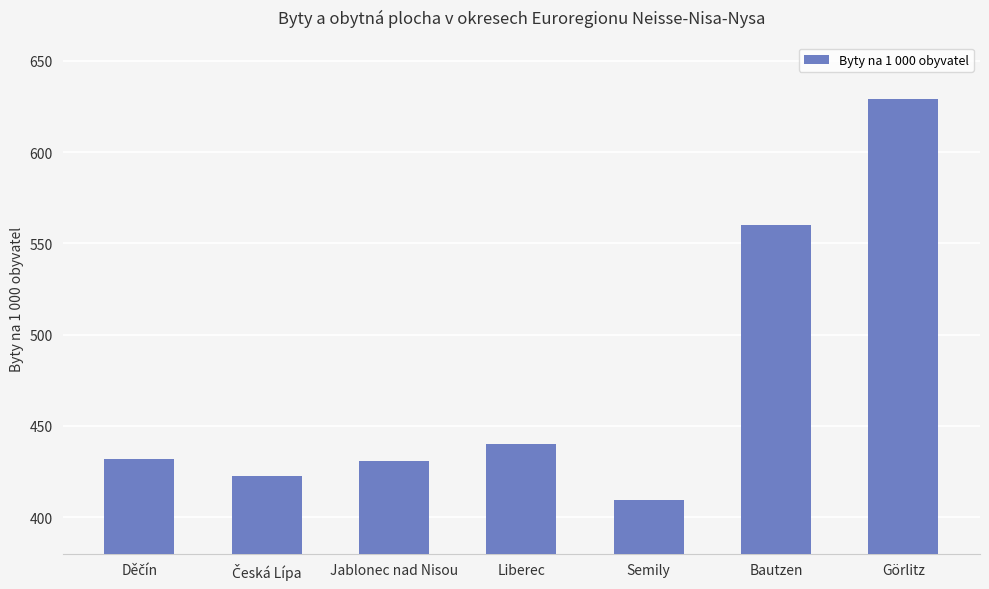

How many data points are less than 431?

3